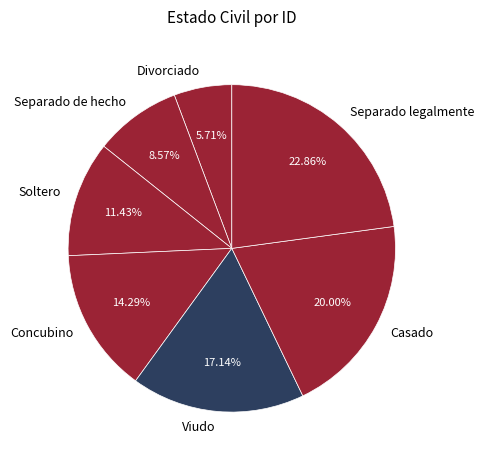

To the nearest percent, what percentage of the pie is Separado de hecho?

9%